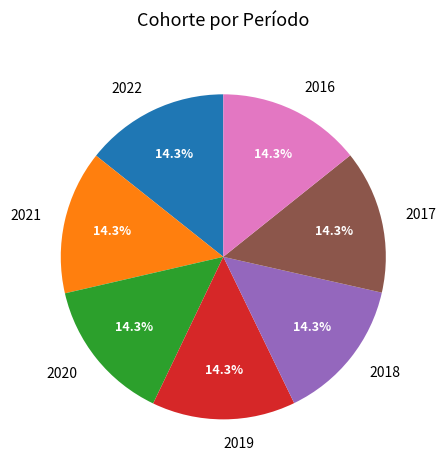

What portion of the pie excludes 2016?

85.7%